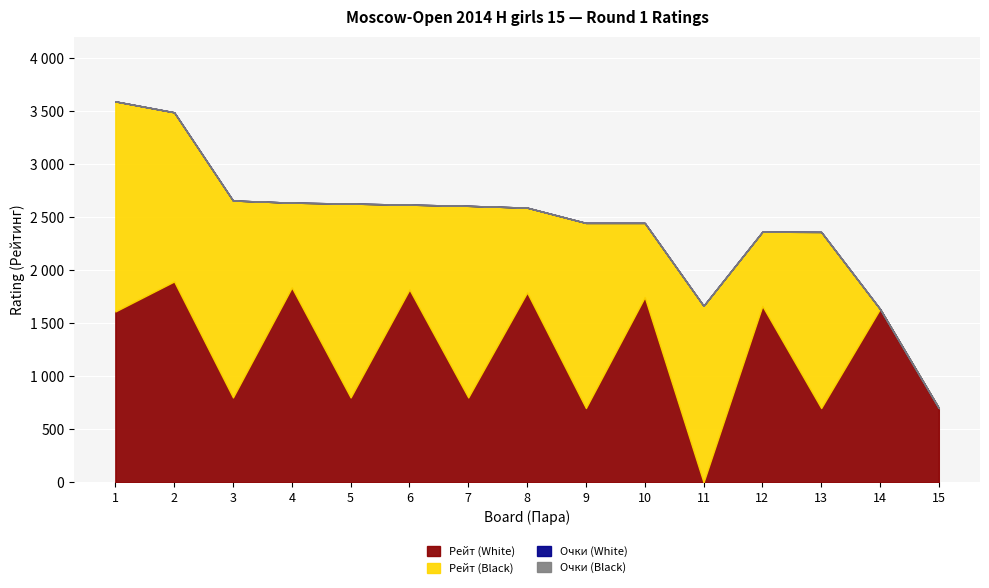

How many lines are shown in the chart?

4